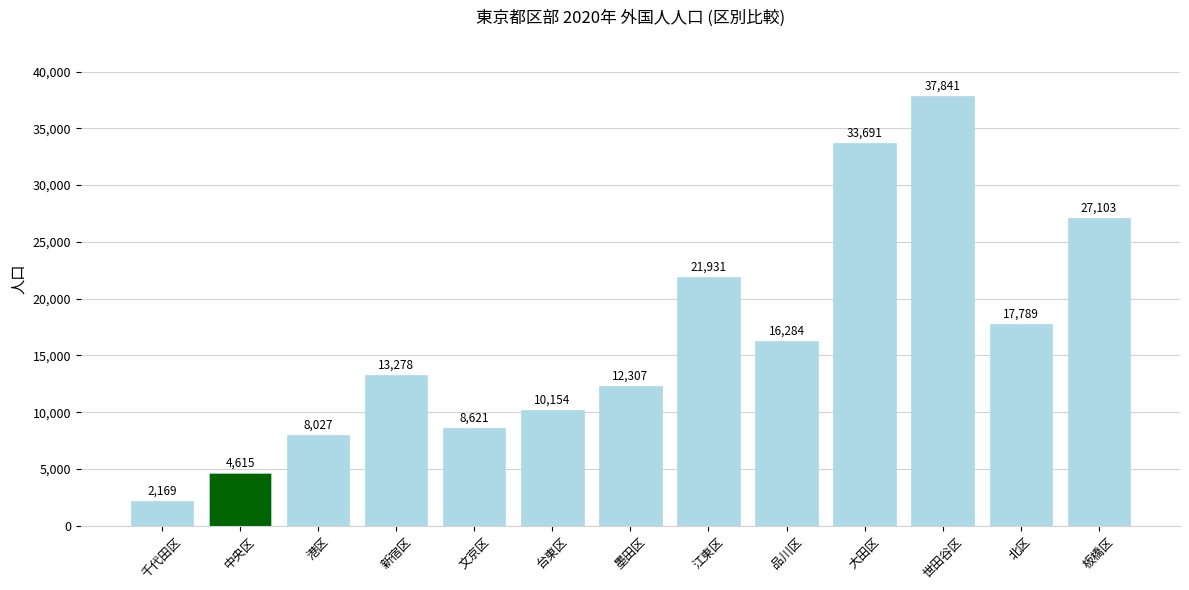

The chart shows a value of 8621 at 文京区. True or false?

True